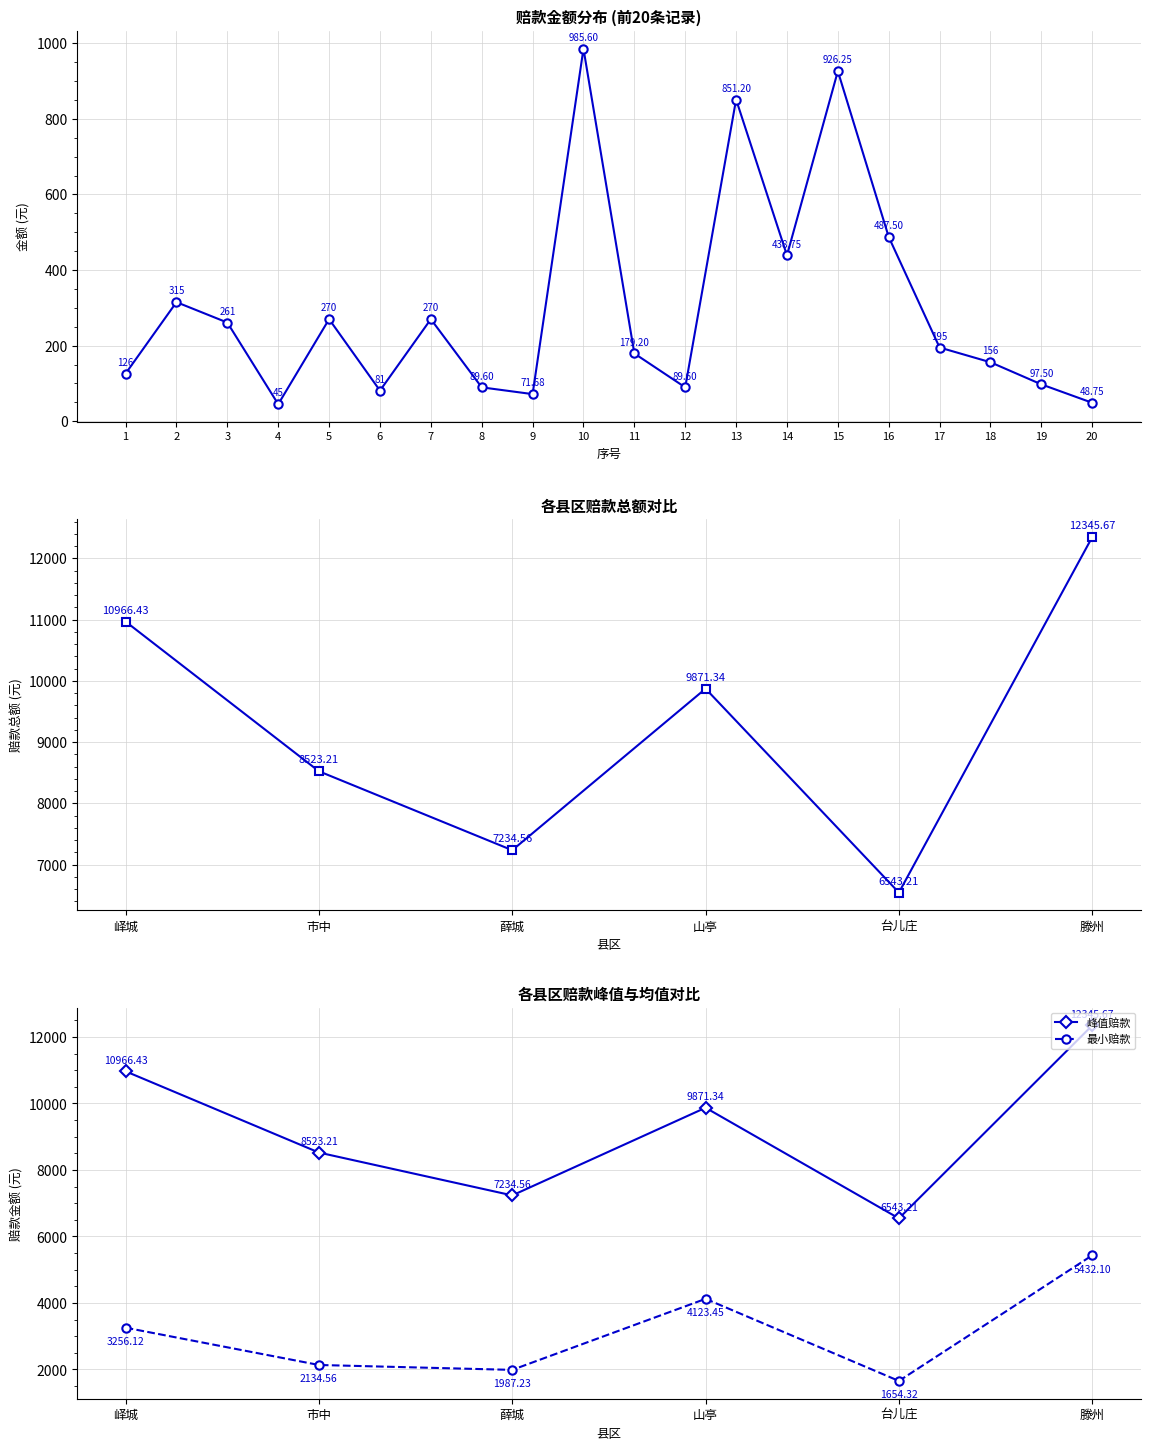

True or false: the data has more than 1 interior local peaks.

True